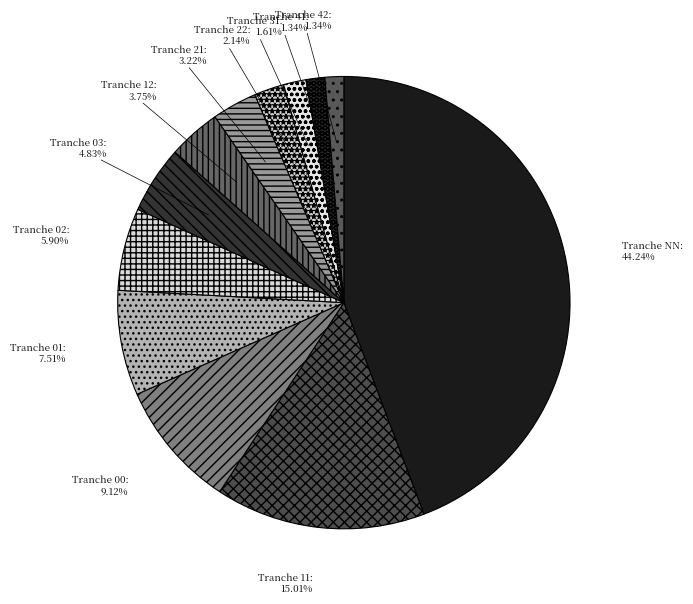

Count the number of slices in the pie.

12